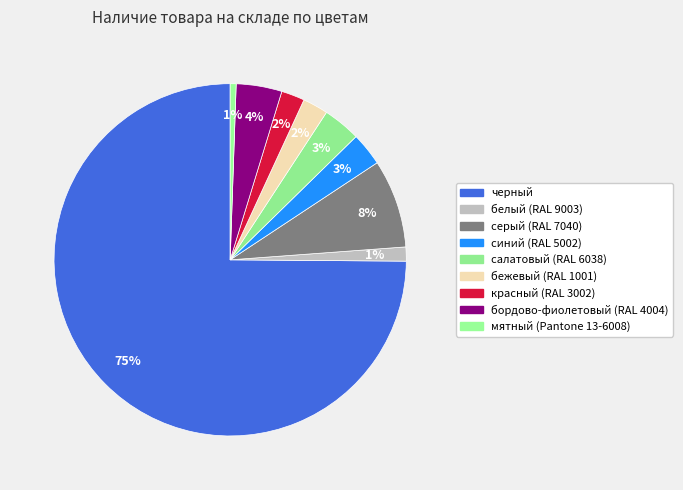

To the nearest percent, what percentage of the pie is мятный (Pantone 13-6008)?

1%